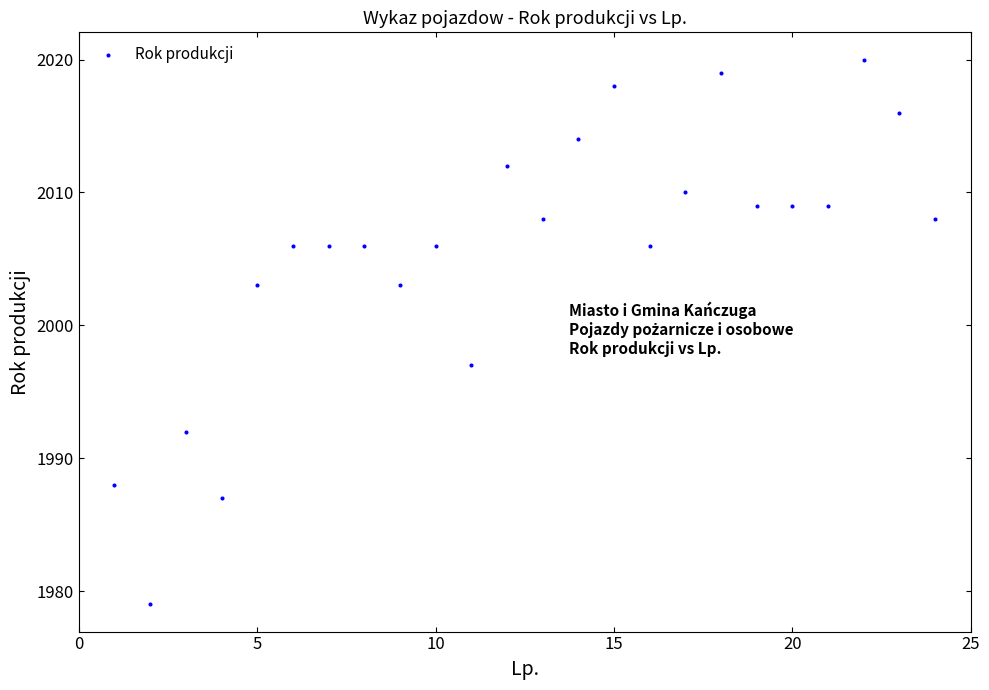

What Y value in the scatter plot is closest to 1999?

1997